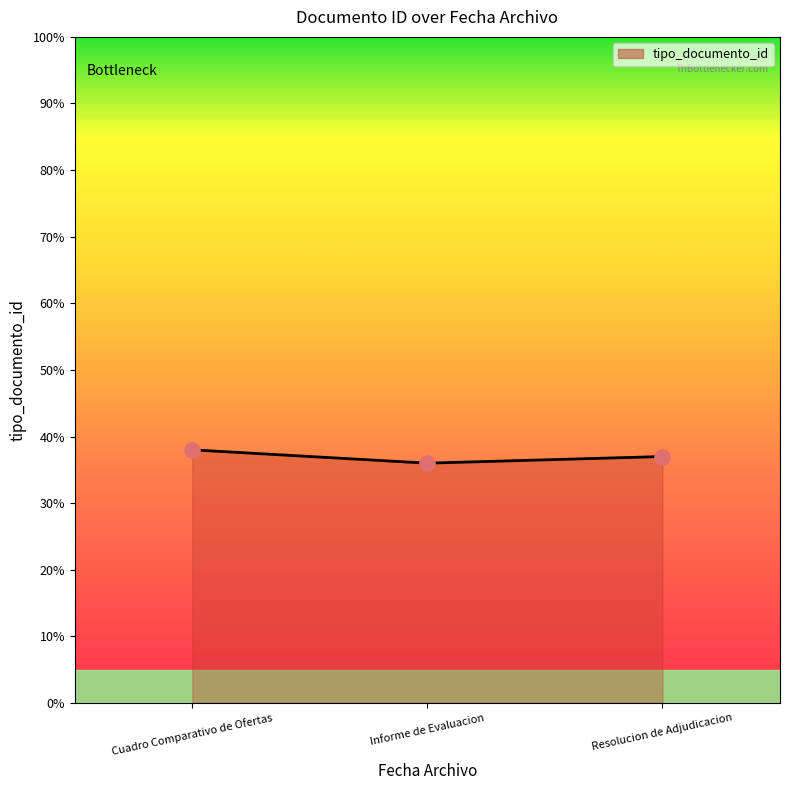

Approximately how many times larger is the value at Cuadro Comparativo de Ofertas compared to Informe de Evaluacion?

1.1